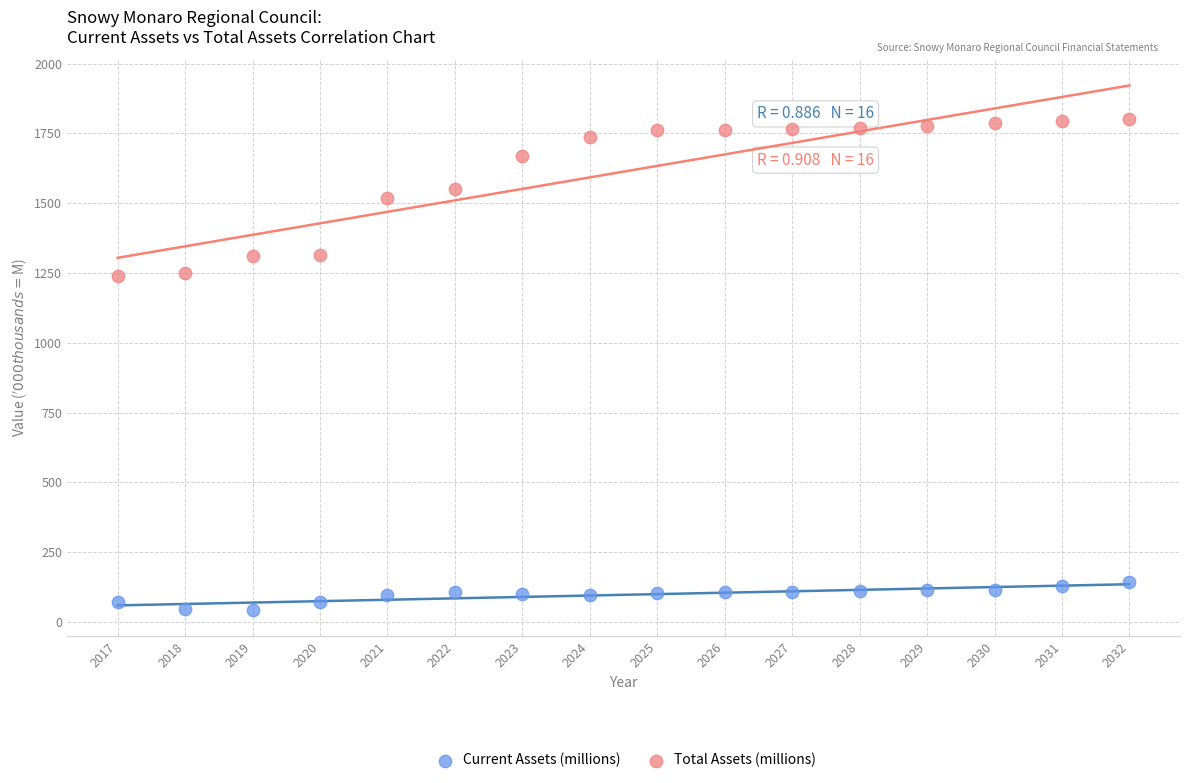

Which series contains the lowest Y value?

Current Assets (millions)